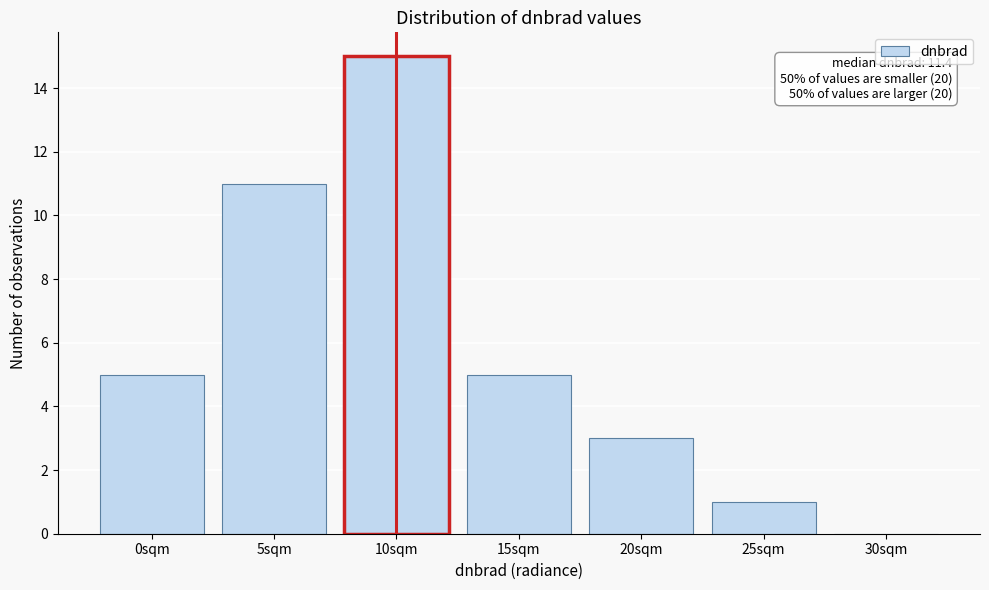

Reading left to right, what are all the values shown in this chart?

0sqm=5	5sqm=11	10sqm=15	15sqm=5	20sqm=3	25sqm=1	30sqm=0